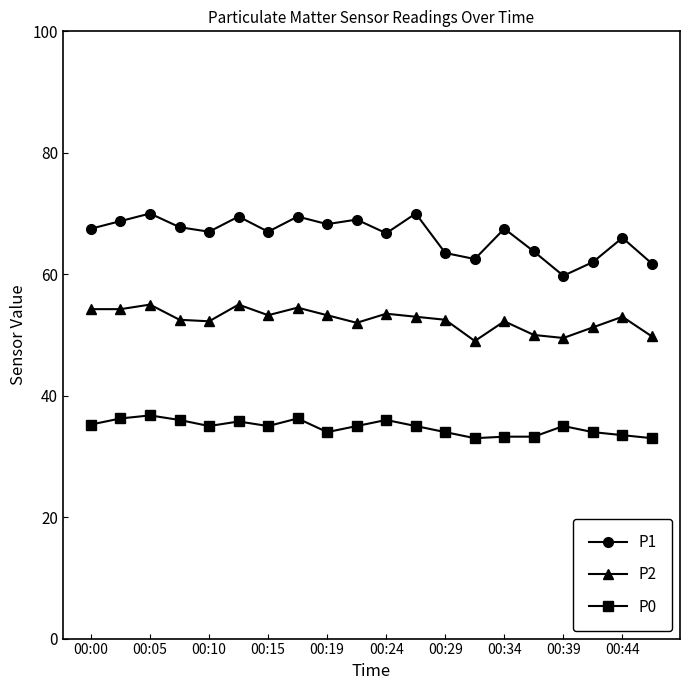

True or false: P2 and P0 intersect in this chart.

False